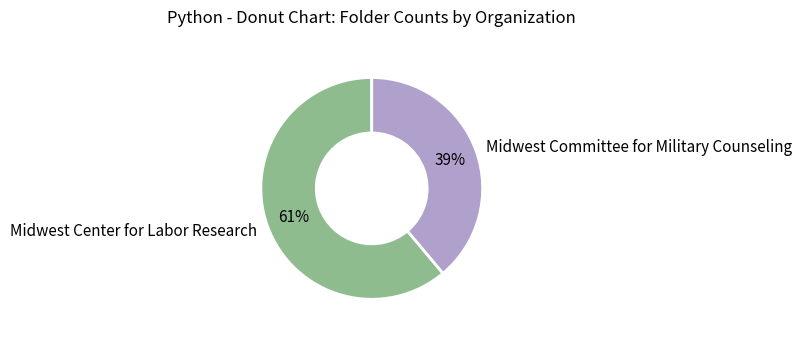

To the nearest percent, what percentage of the pie is Midwest Committee for Military Counseling?

39%